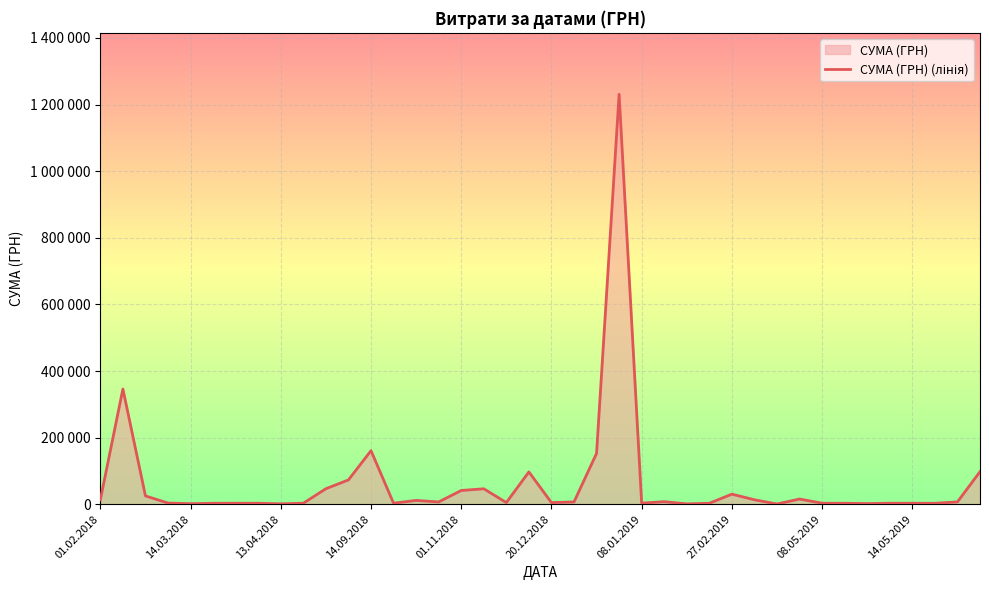

List the labels in order of value, largest first.

23, 14.03.2018, 12, 22, 39, 19, 11, 10, 17, 16, 28, 13.04.2018, 31, 29, 01.02.2018, 14, 25, 38, 21, 15, 18, 20, 14.09.2018, 24, 13, 14.05.2019, 32, 35, 08.01.2019, 27, 36, 27.02.2019, 20.12.2018, 33, 37, 34, 01.11.2018, 08.05.2019, 26, 30